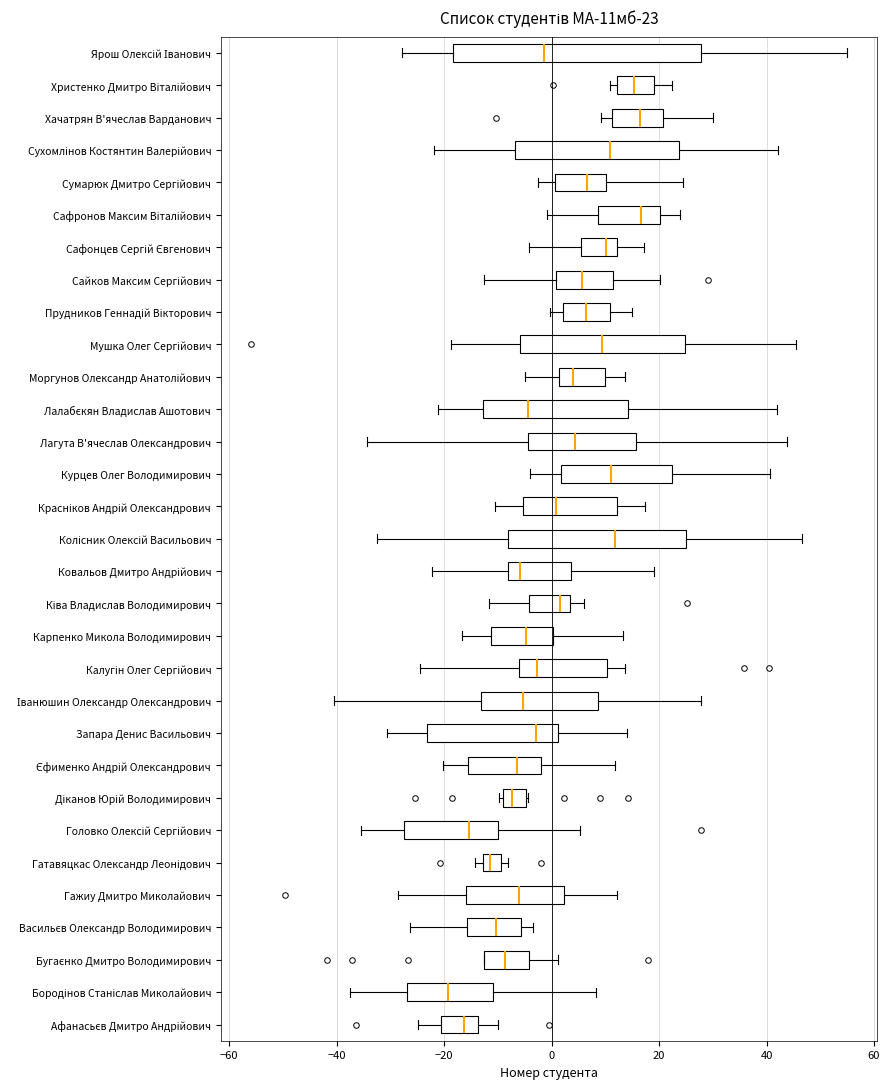

Which box is the widest, from its left edge to its right edge?

Ярош Олексій Іванович